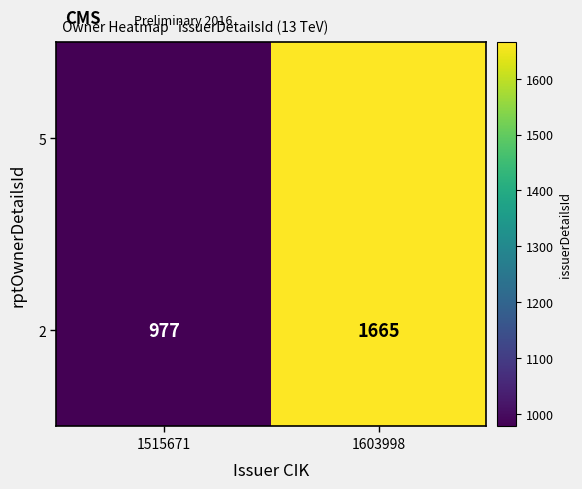

Approximately how many times larger is the value at 1515671 compared to 1603998?

0.6